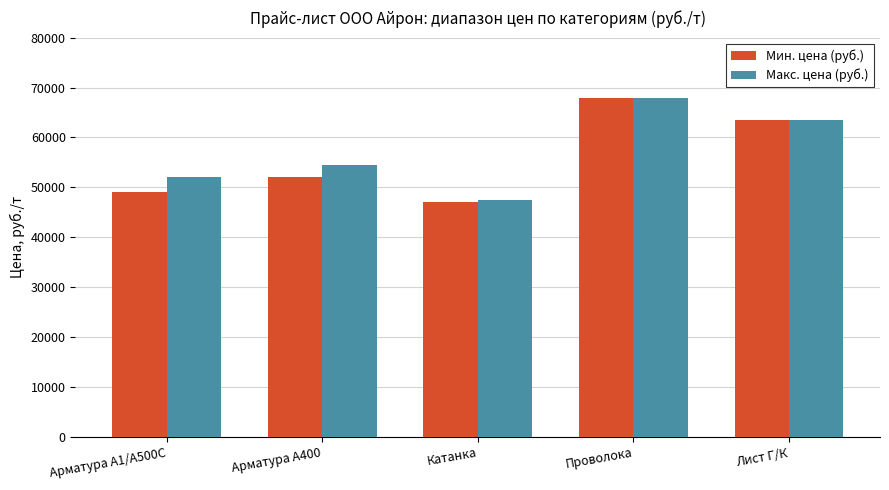

What is the difference between the highest and lowest values at Арматура А1/А500С?

3000